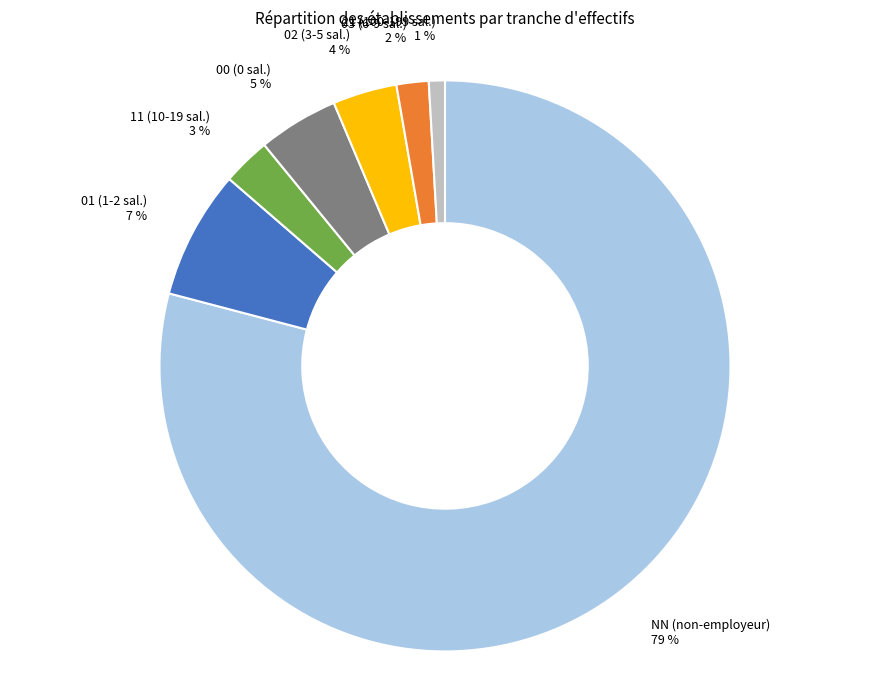

To the nearest percent, what portion does 00 represent?

5%